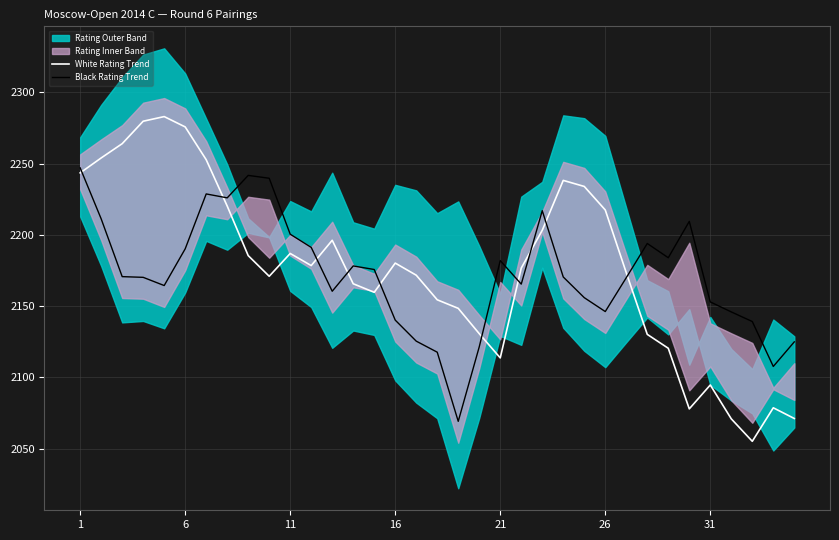

The Black Rating Trend series shows 1264.5 at 16. True or false?

False